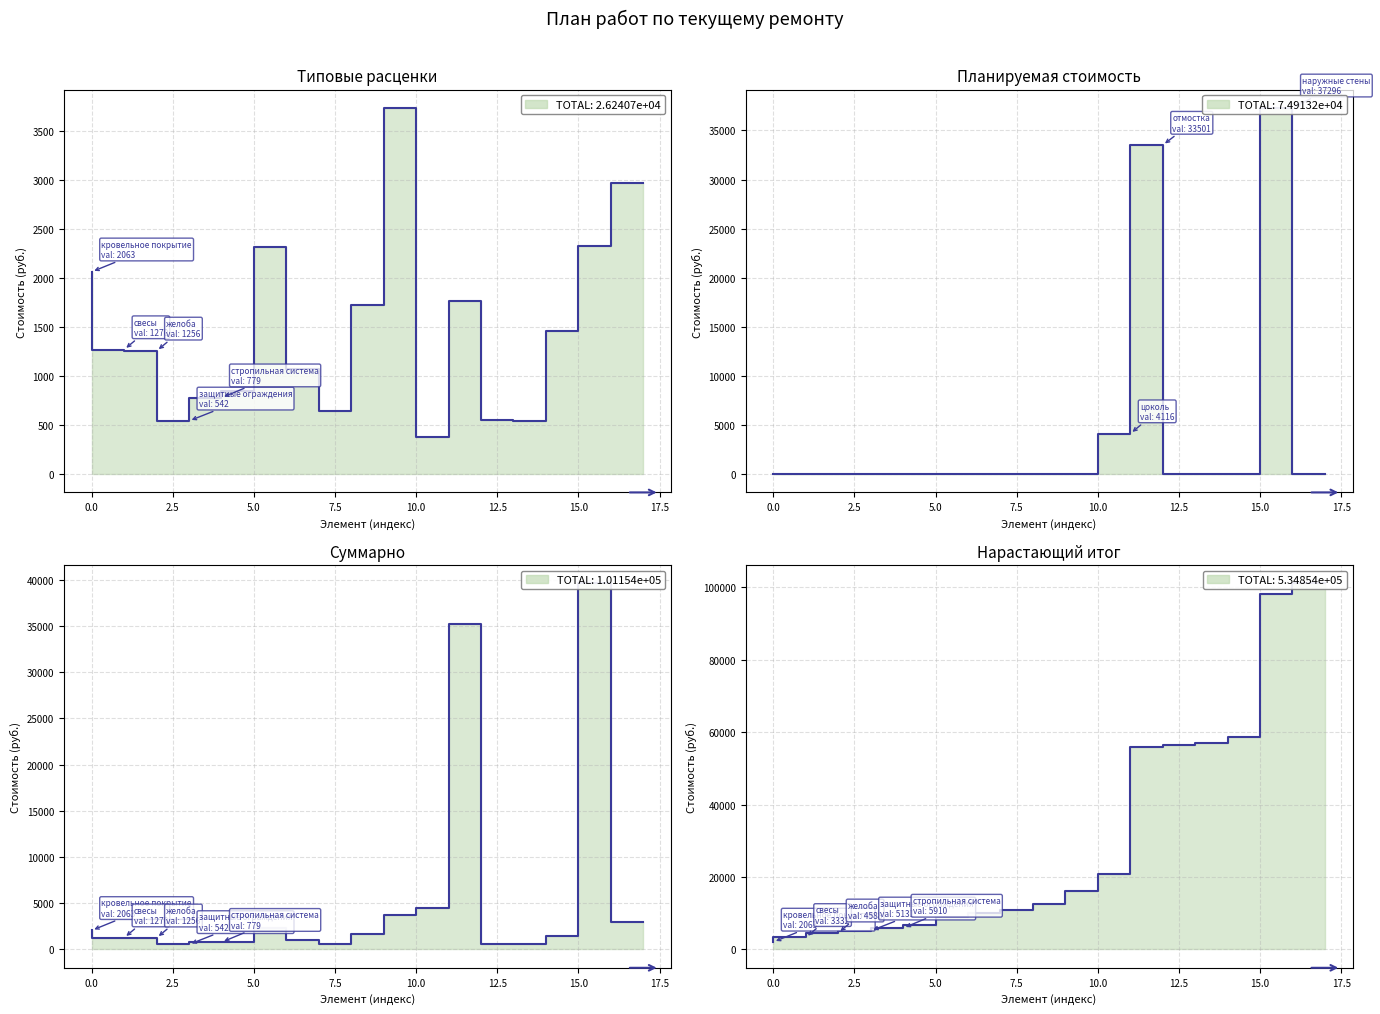

At how many categories does at least one series exceed 4471?

2